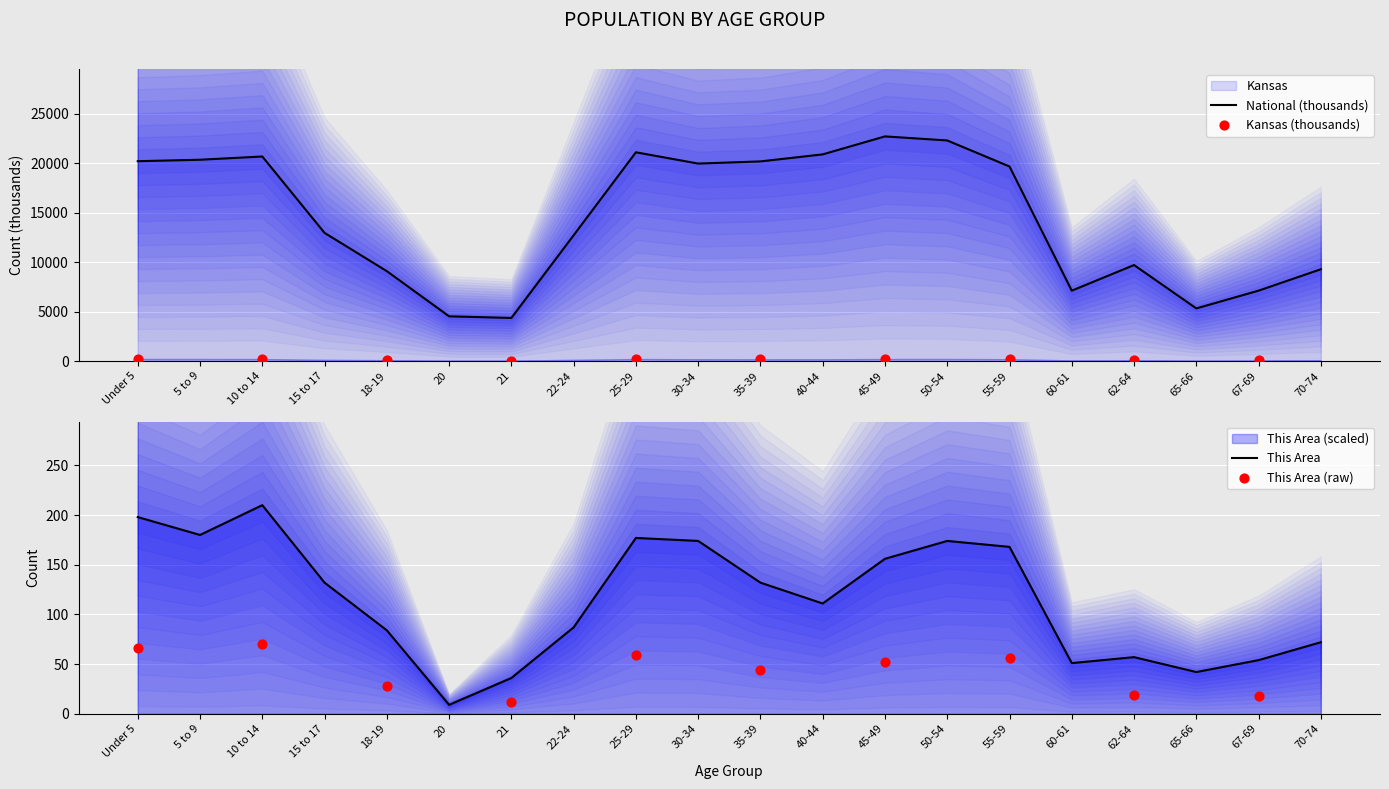

What is the total value across all series at 30-34?

20136.1